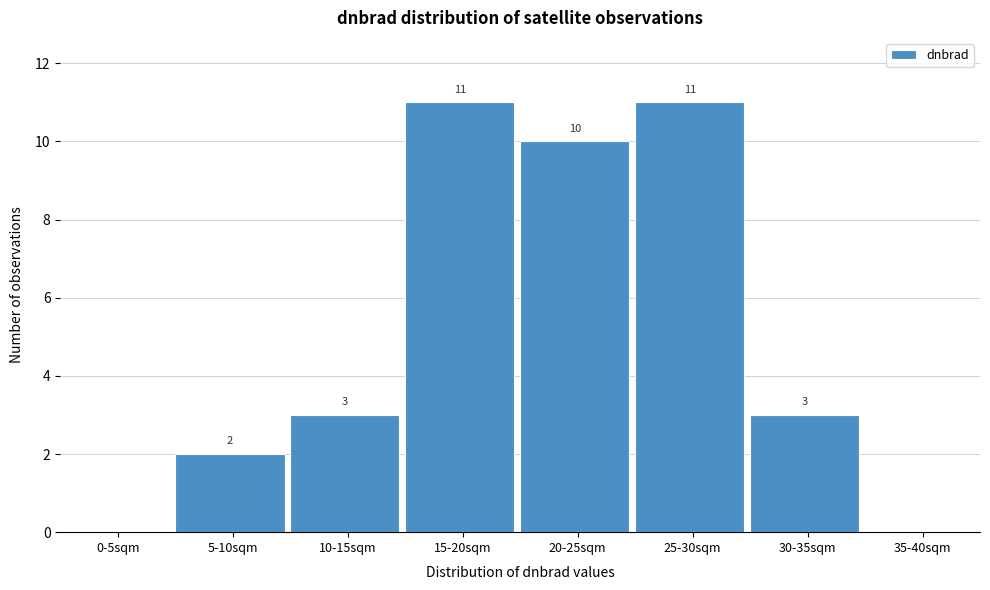

Reading right to left, extract all data points from this chart.

35-40sqm=0	30-35sqm=3	25-30sqm=11	20-25sqm=10	15-20sqm=11	10-15sqm=3	5-10sqm=2	0-5sqm=0